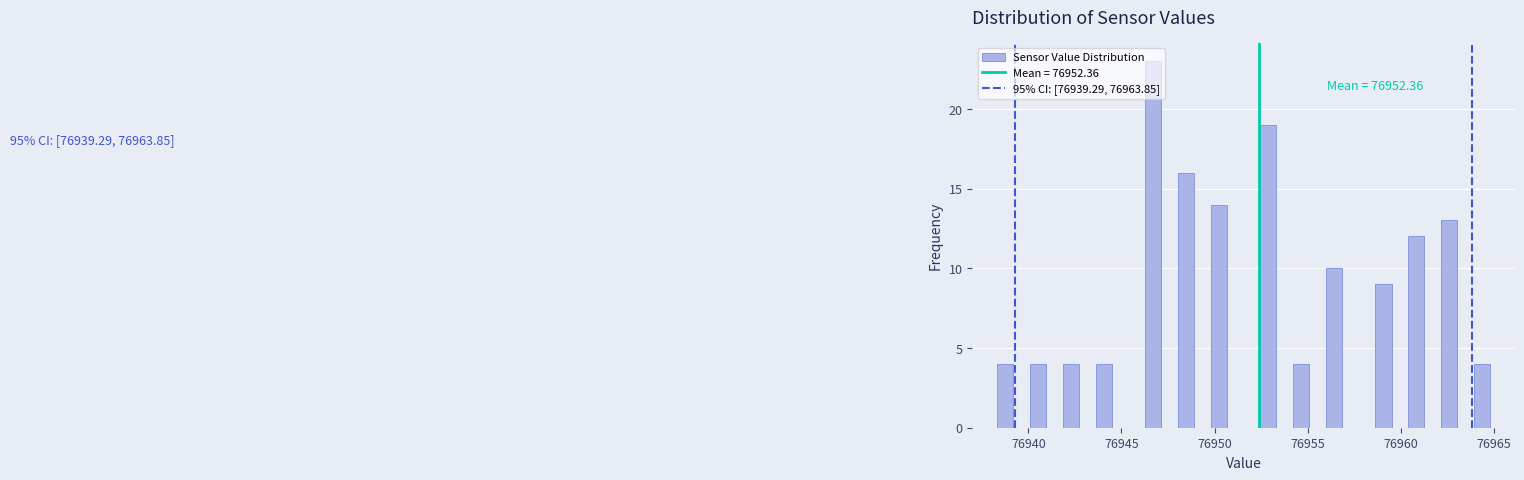

Read against the x-axis, roughly where is the centre of the tallest bar?

76946.5